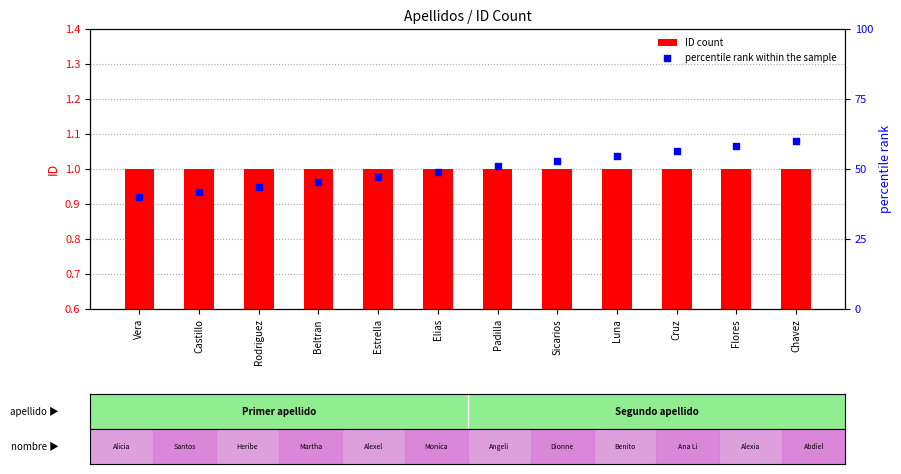

What are all the series names shown in the legend?

ID count, percentile rank within the sample